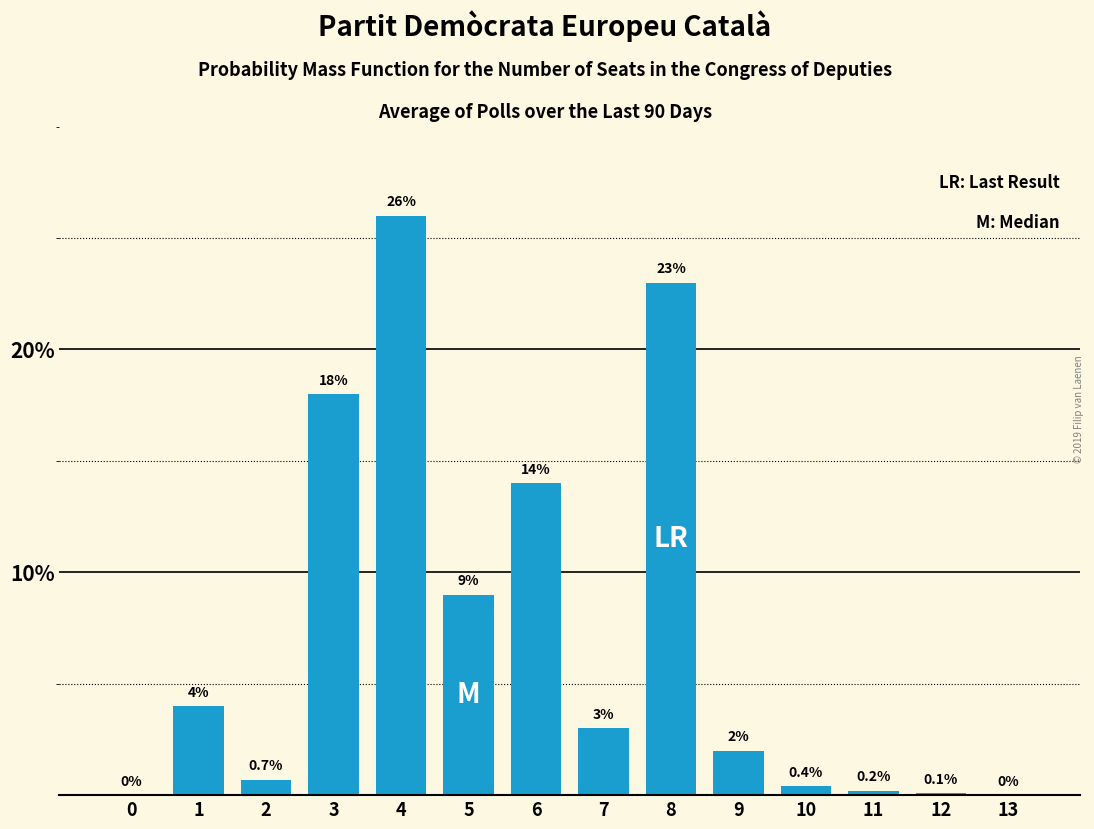

Reading right to left, extract all data points from this chart.

13=0.0	12=0.1	11=0.2	10=0.4	9=2.0	8=23.0	7=3.0	6=14.0	5=9.0	4=26.0	3=18.0	2=0.7	1=4.0	0=0.0